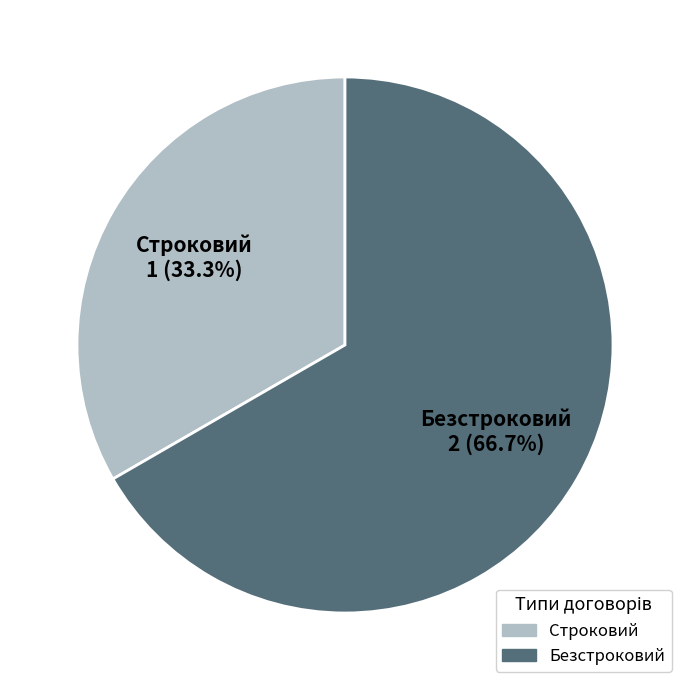

To the nearest percent, what is the combined percentage of Строковий and Безстроковий?

100%